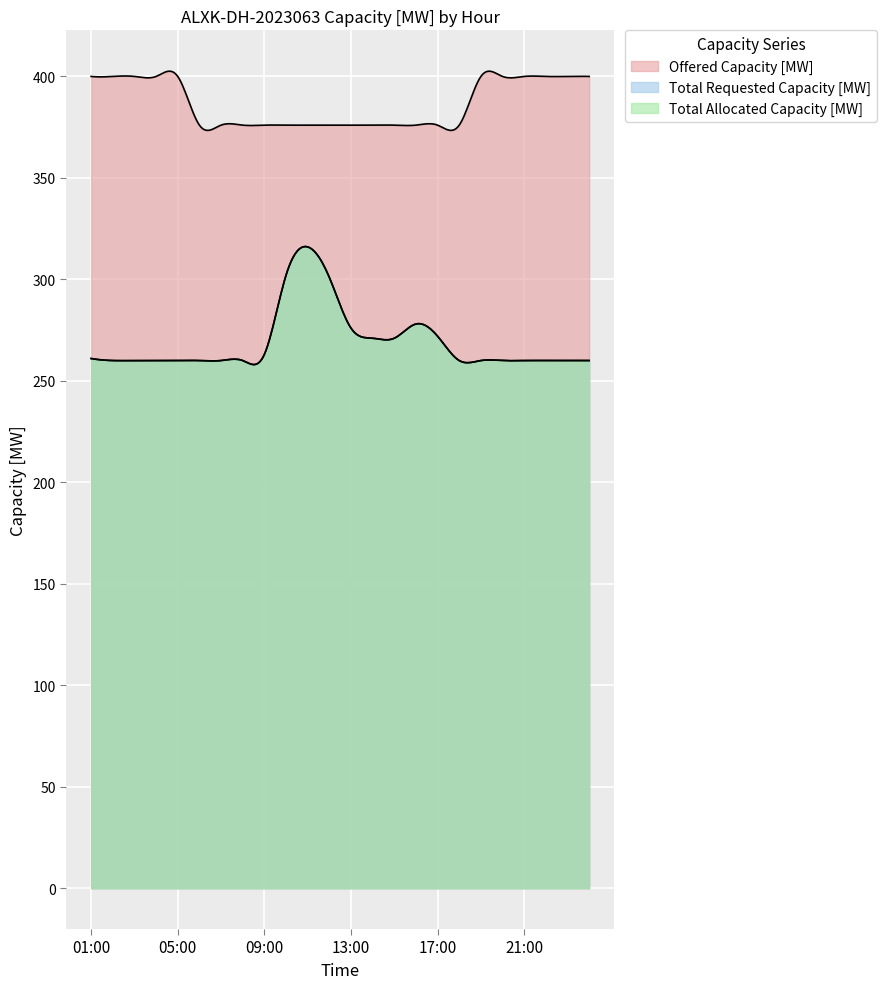

Which series has the largest range (max minus min)?

Total Requested Capacity [MW]